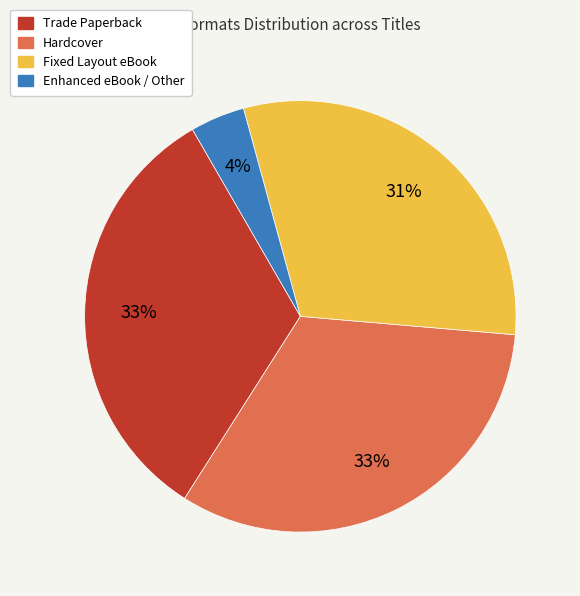

Is there any slice that represents more than half of the pie?

No